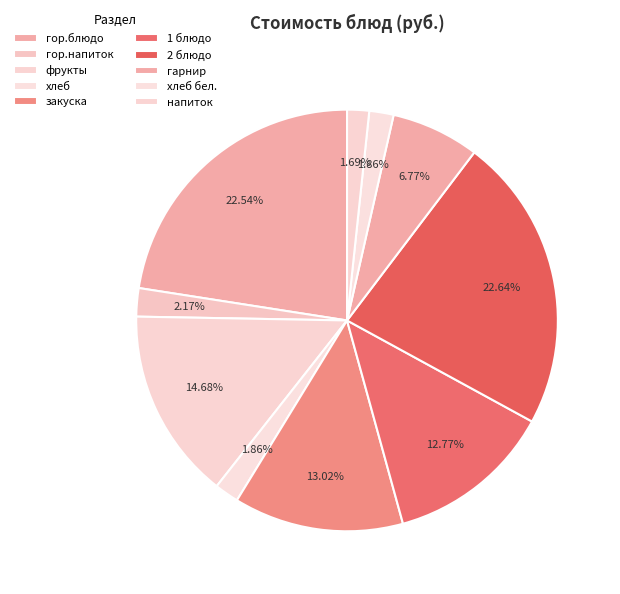

Count the number of slices in the pie.

10